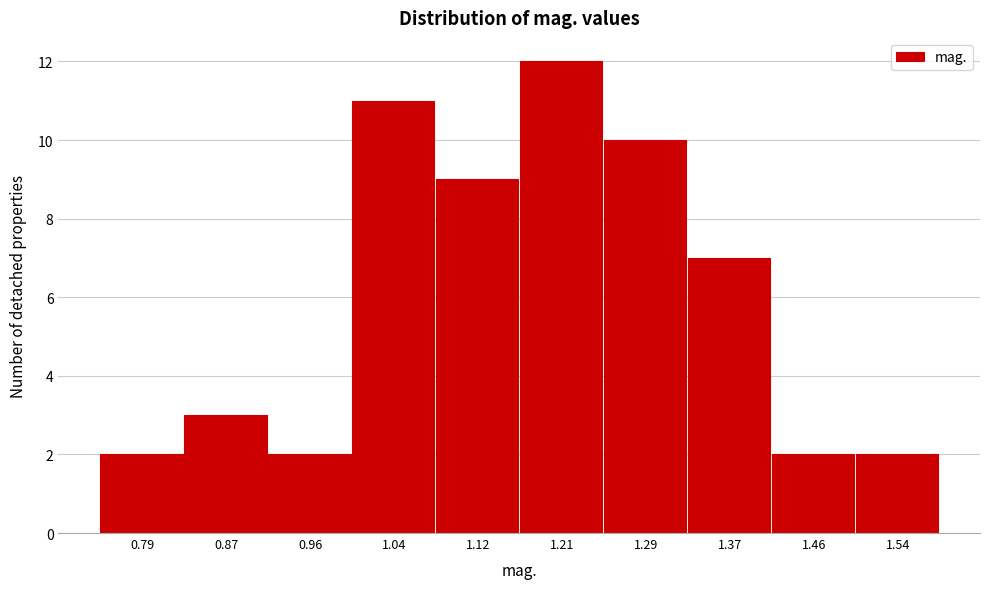

Reading right to left, list all the values displayed in this chart.

1.54=2	1.46=2	1.37=7	1.29=10	1.21=12	1.12=9	1.04=11	0.96=2	0.87=3	0.79=2